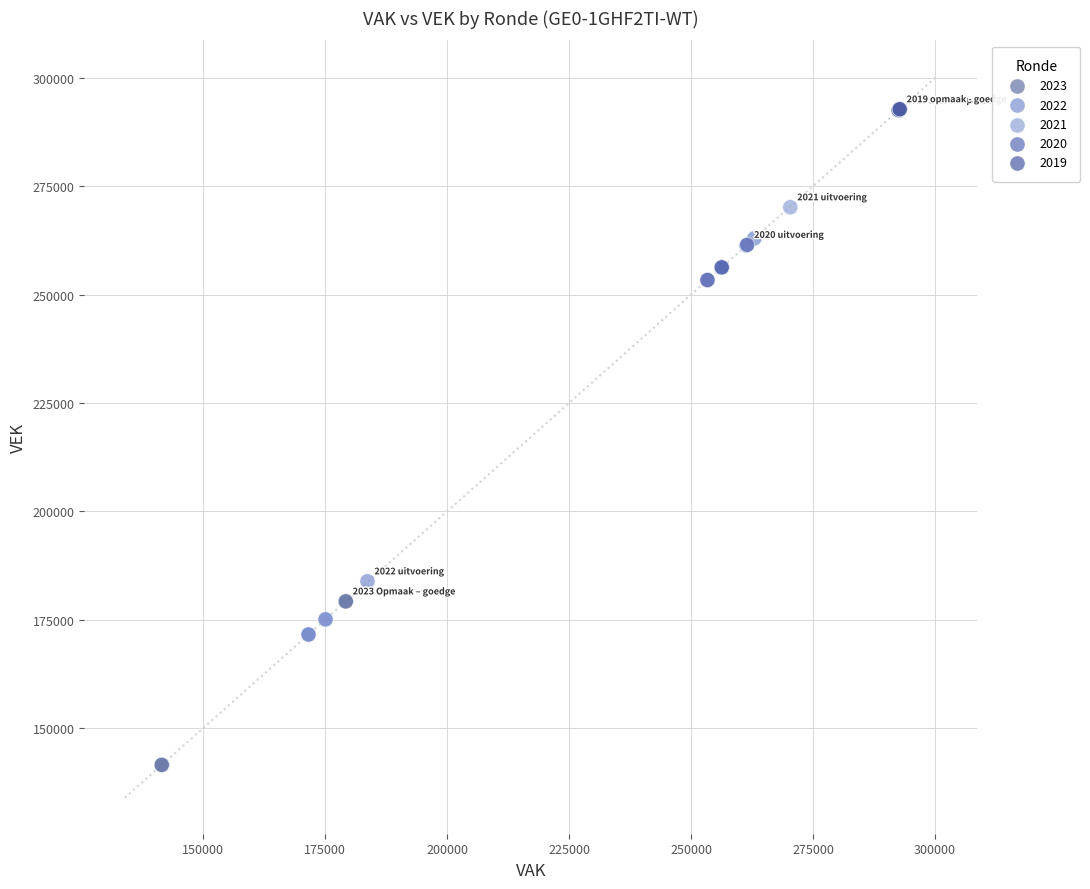

Which series contains the highest Y value?

2019